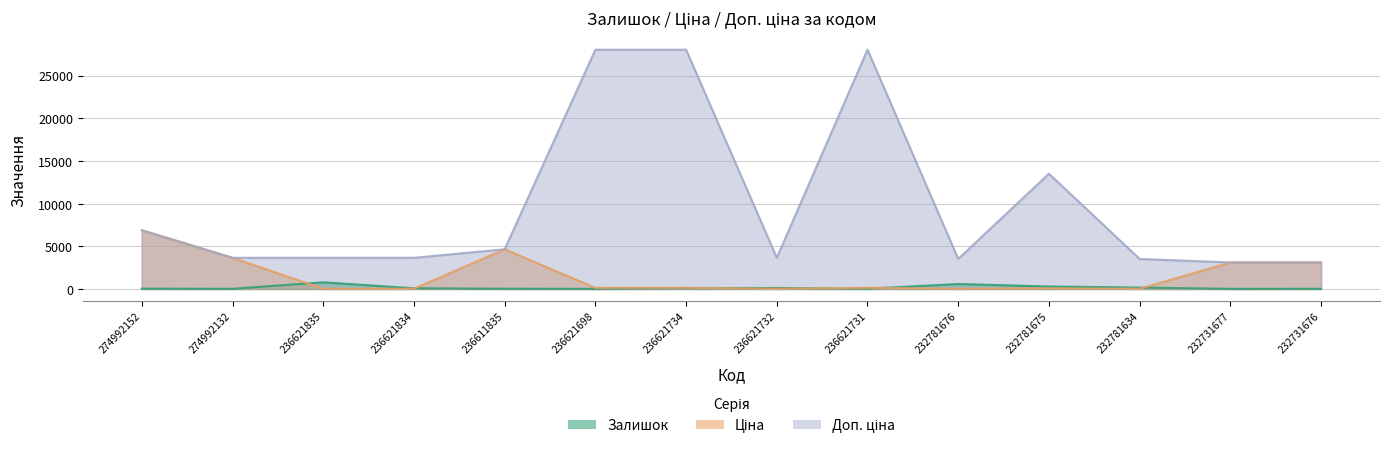

What is the difference between the Залишок values at 232781634 and 274992132?

144.0